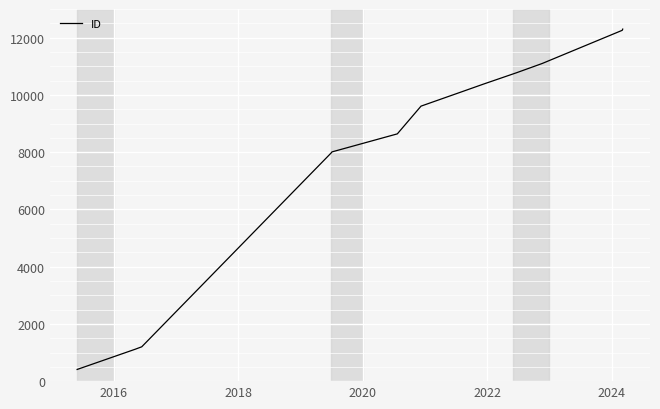

What is the difference between the maximum and minimum values?

11890